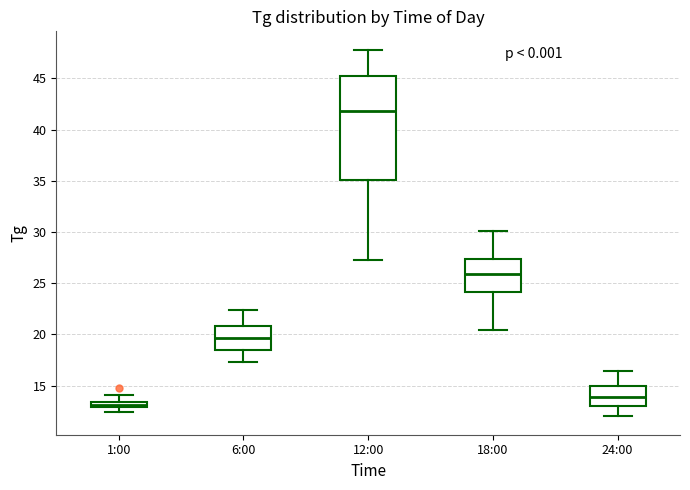

Which box has the lowest median line?

1:00